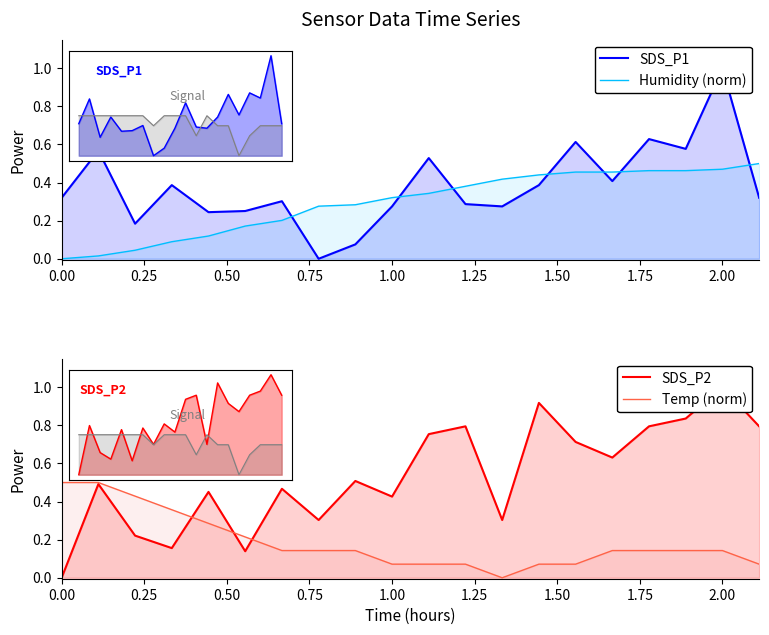

Does the chart display data point markers on the line(s)?

No